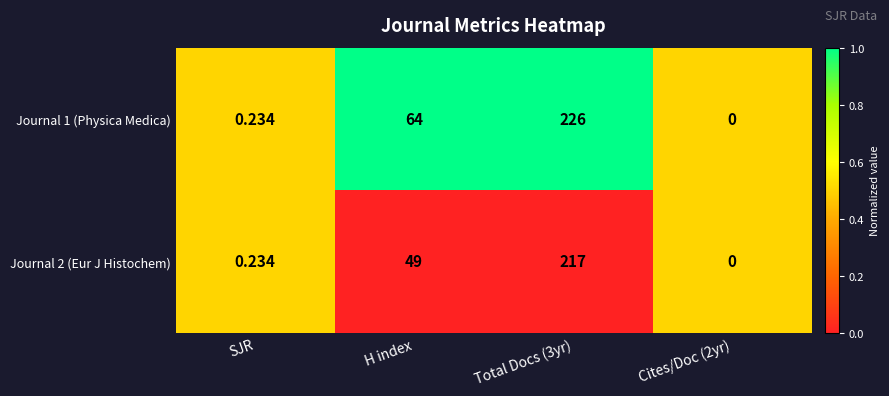

At which label is Journal 2 (Eur J Histochem) closest to 108?

H index